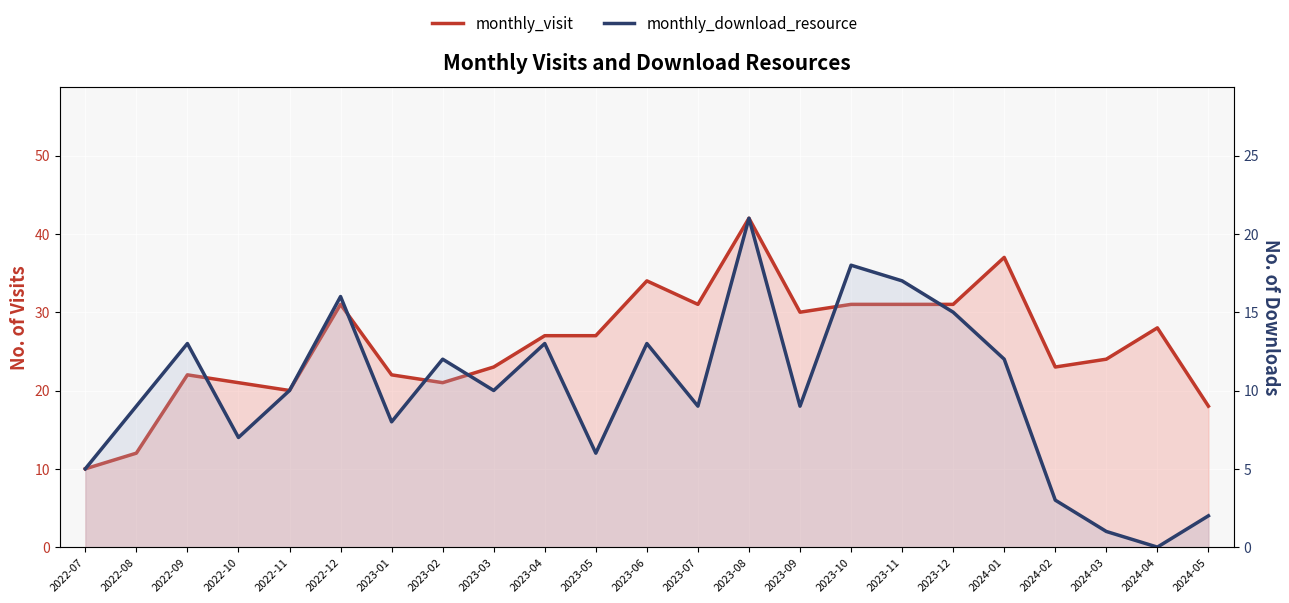

Reading left to right, what are all the values shown in this chart?

monthly_visit: 10	12	22	21	20	31	22	21	23	27	27	34	31	42	30	31	31	31	37	23	24	28	18
monthly_download_resource: 5	9	13	7	10	16	8	12	10	13	6	13	9	21	9	18	17	15	12	3	1	0	2